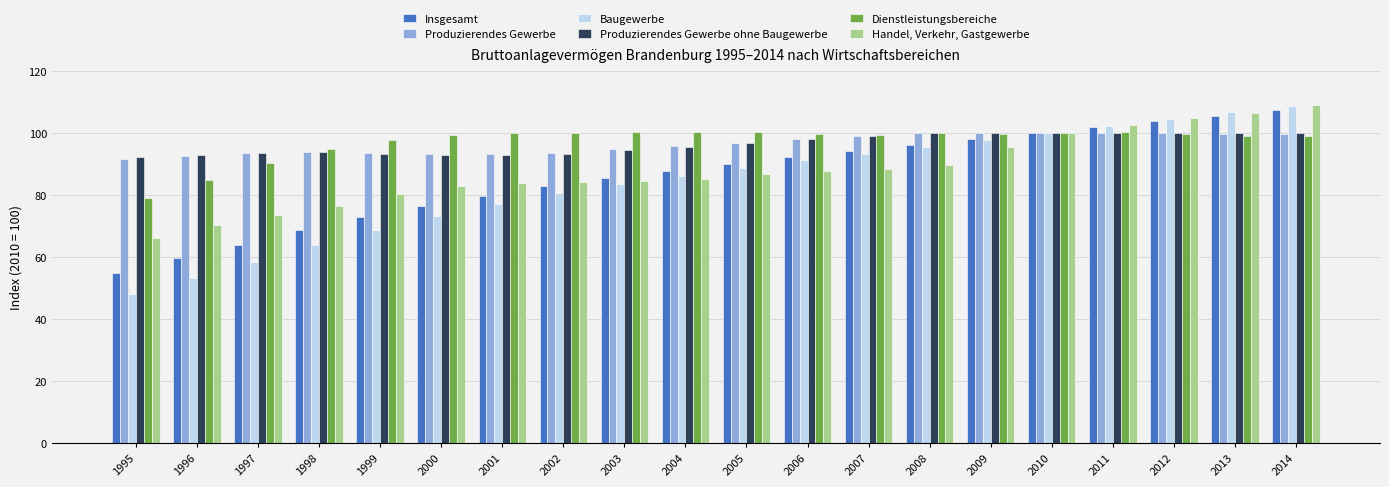

True or false: Dienstleistungsbereiche has a value of 125.6 at 1998.

False